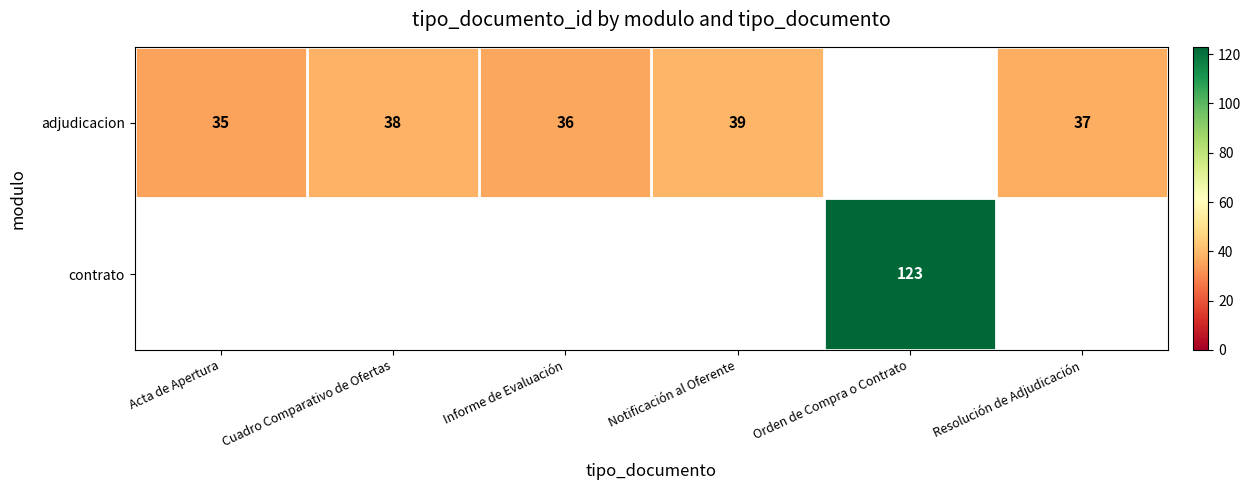

The adjudicacion series shows 37 at Resolución de Adjudicación. True or false?

True